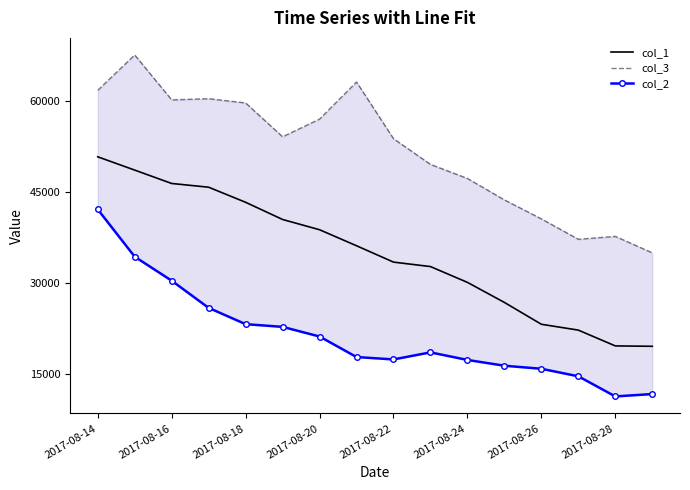

How many data points does each series have?

16